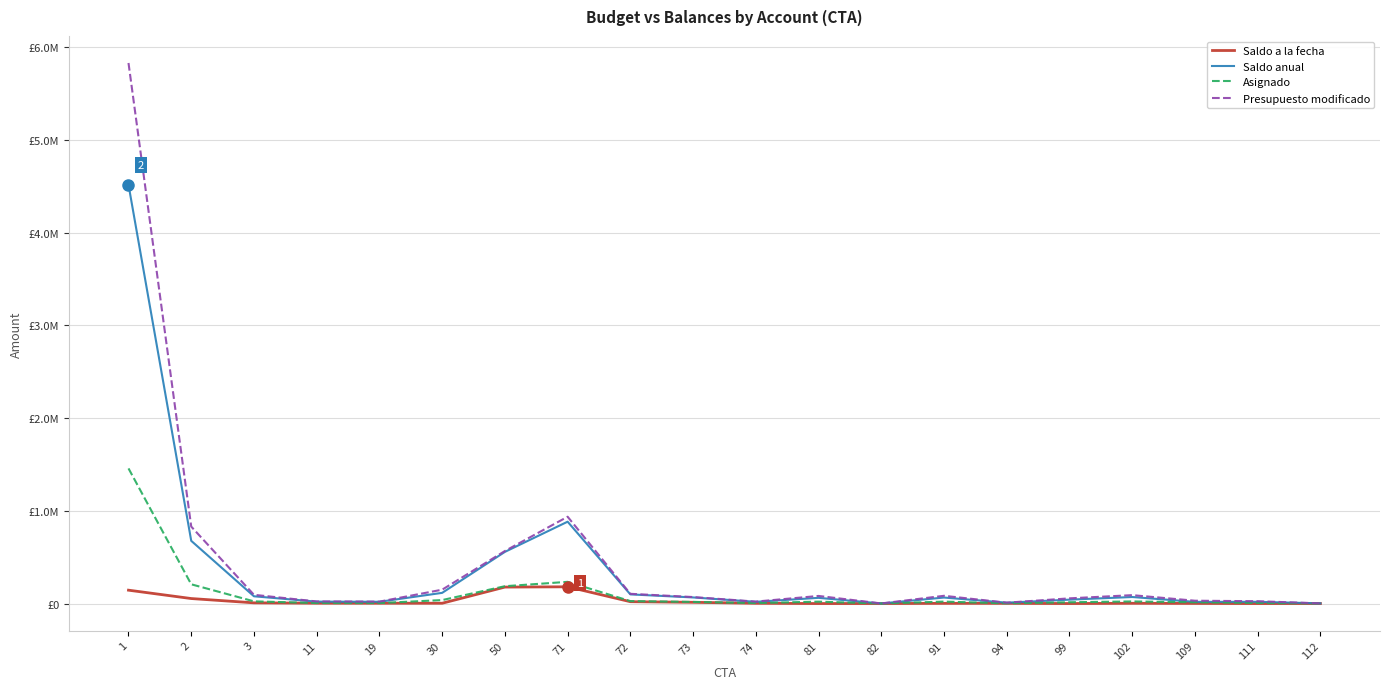

The value of Saldo a la fecha at 3 is 7608.3. True or false?

True